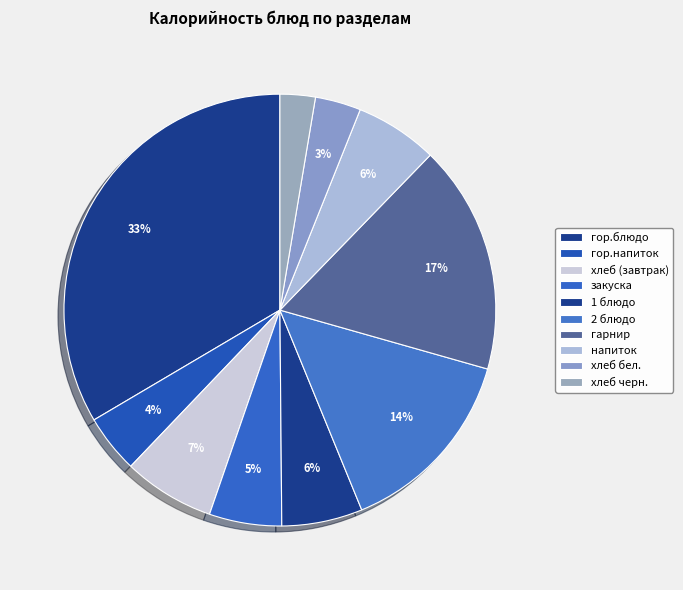

Count the number of slices in the pie.

10